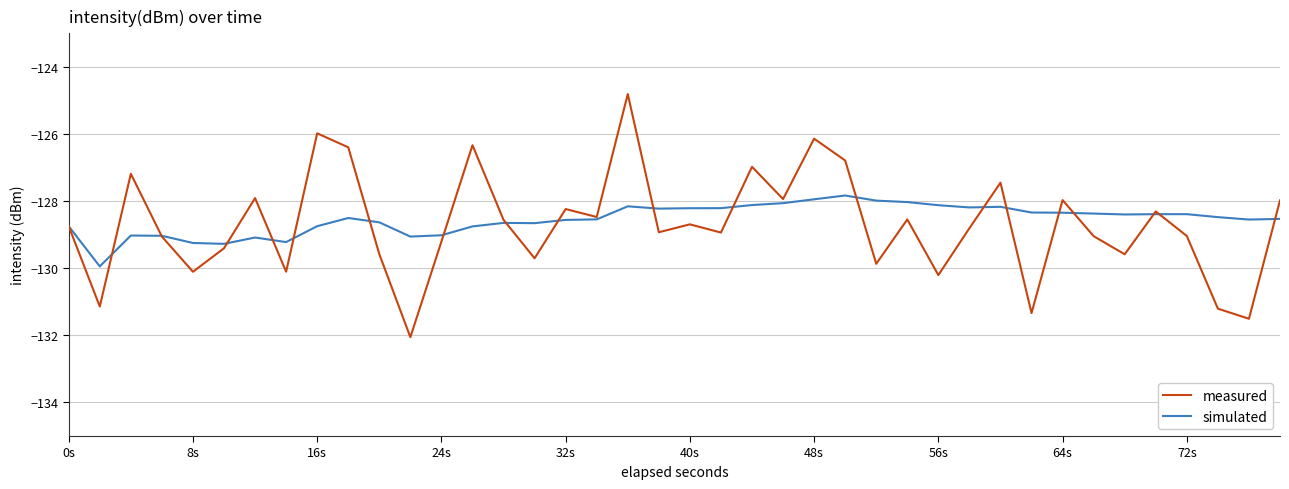

What is the difference between the maximum and minimum values in the measured series?

7.2